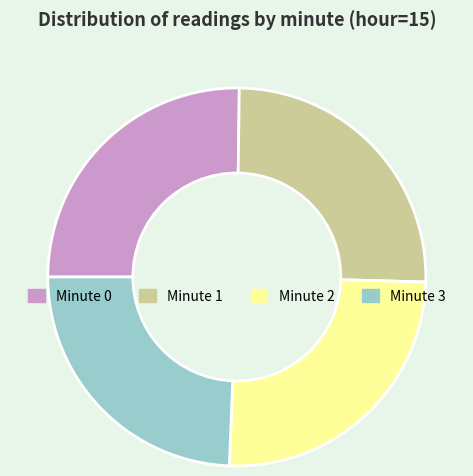

Which slice is the smallest?

Minute 3